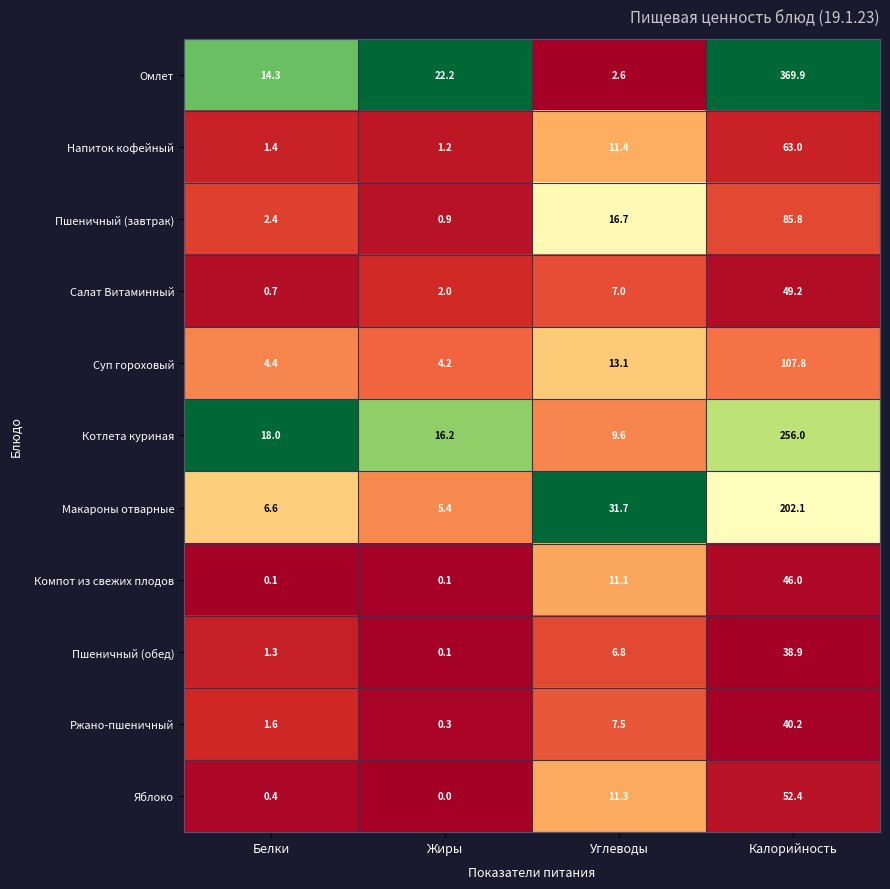

Which series changed the most between Белки and Калорийность?

Омлет